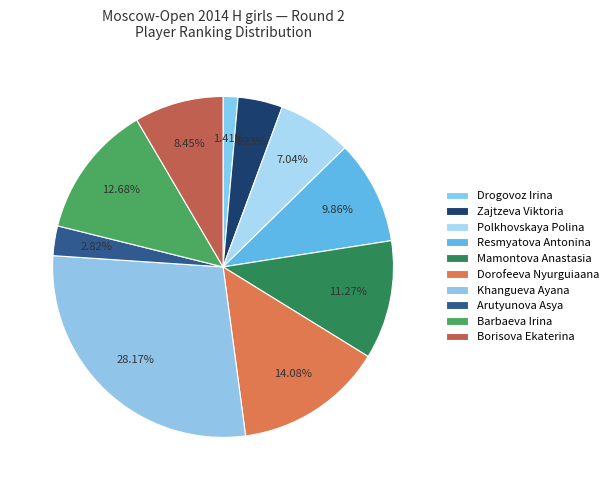

What is the change in value from Polkhovskaya Polina to Borisova Ekaterina?

+1